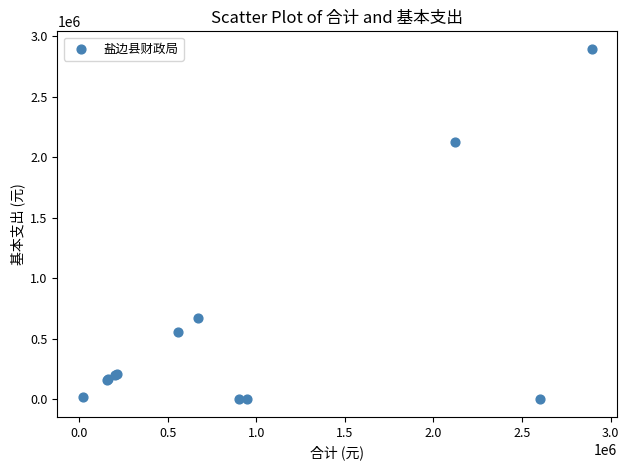

What Y value in the scatter plot is closest to 1447317?

2121716.0